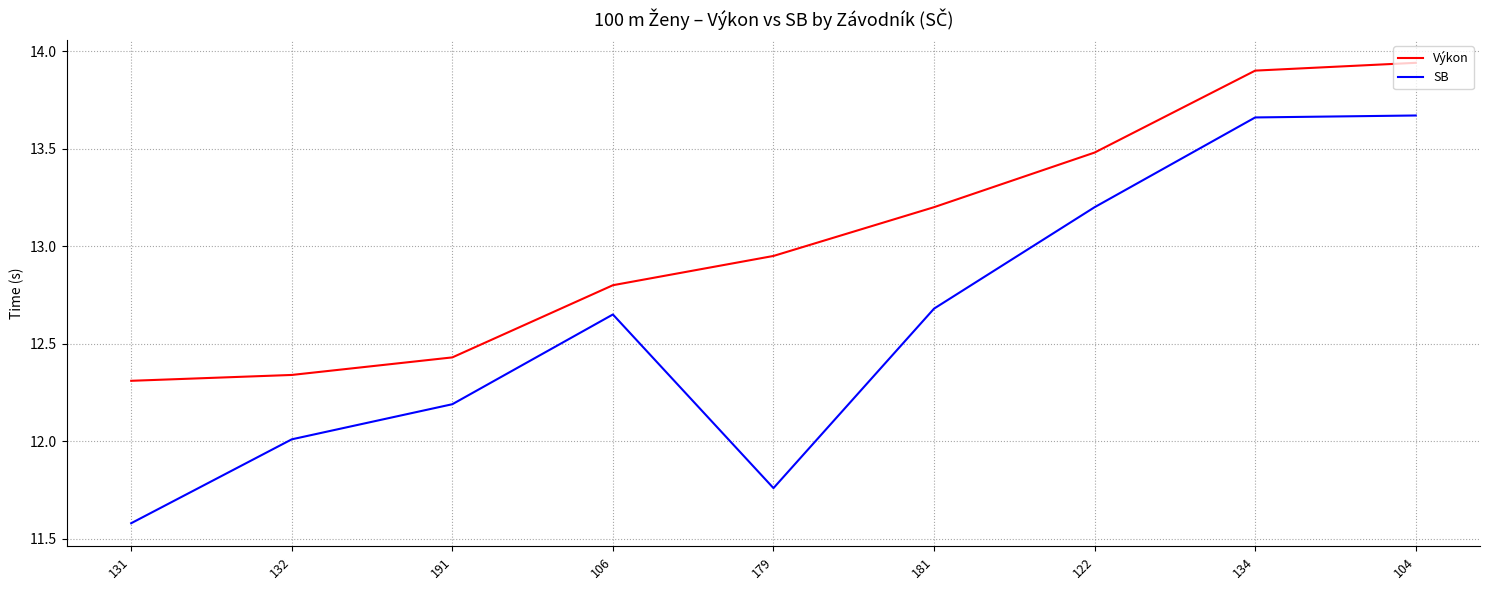

At 122, list the series in order from largest to smallest.

Výkon, SB